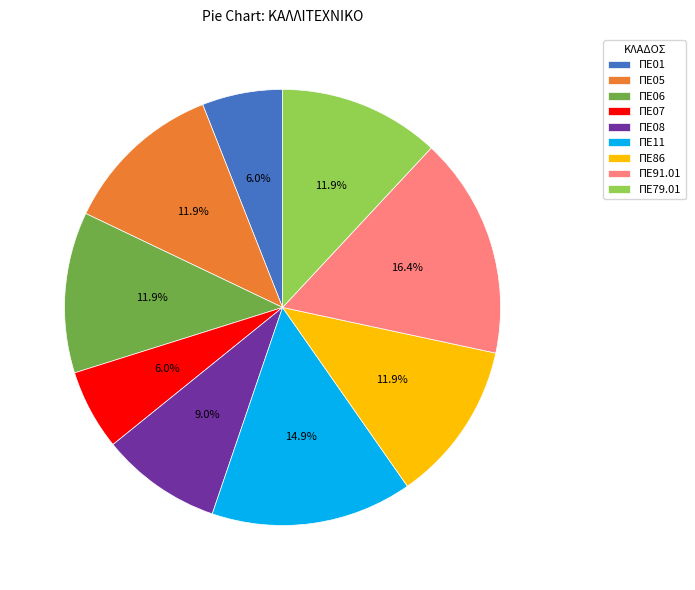

What is the largest slice in the pie chart?

ΠΕ91.01